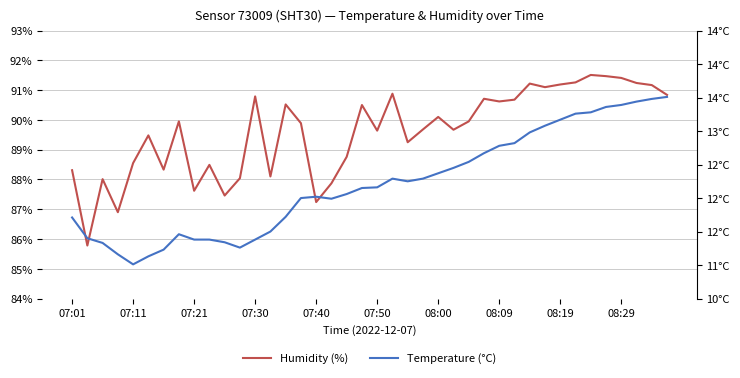

Is the value of Humidity (%) at 07:21 greater than the value of Temperature (°C) at 16?

Yes